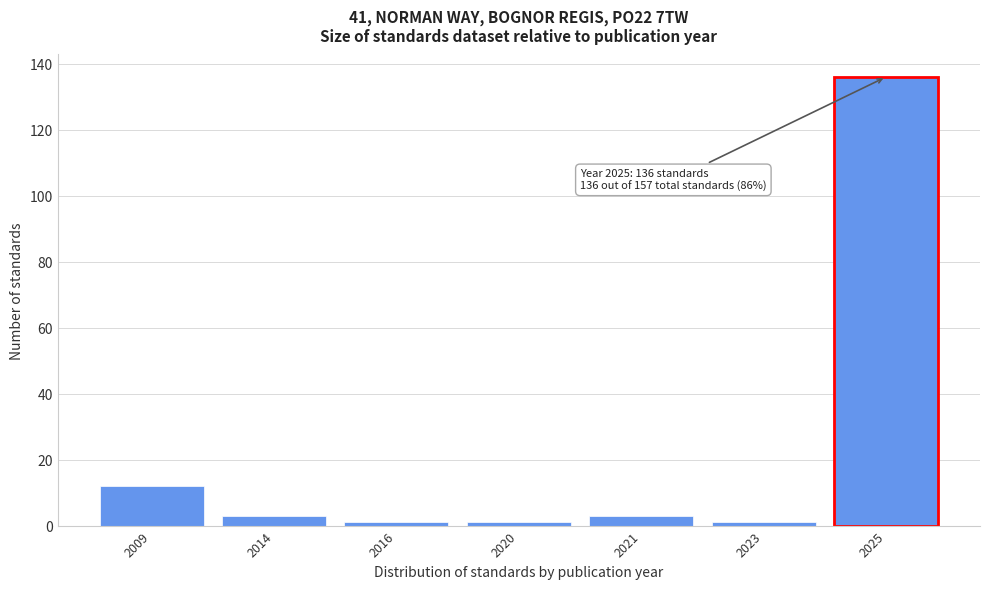

Reading right to left, what are all the values shown in this chart?

2025=136	2023=1	2021=3	2020=1	2016=1	2014=3	2009=12